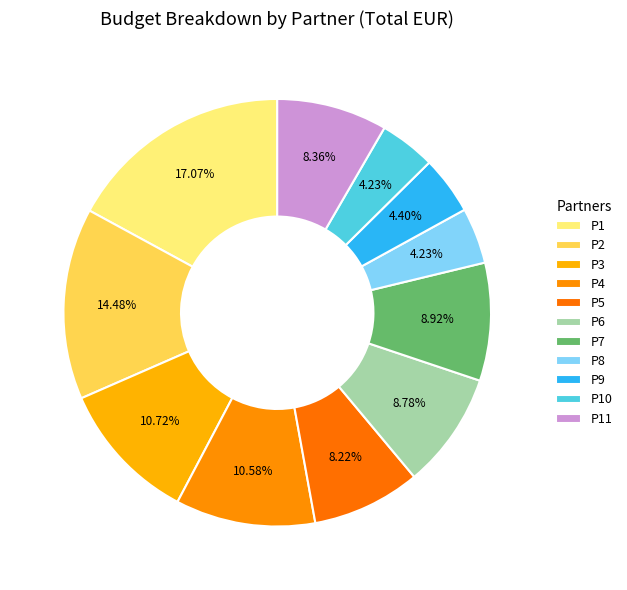

To the nearest percent, what is the average slice percentage?

9%